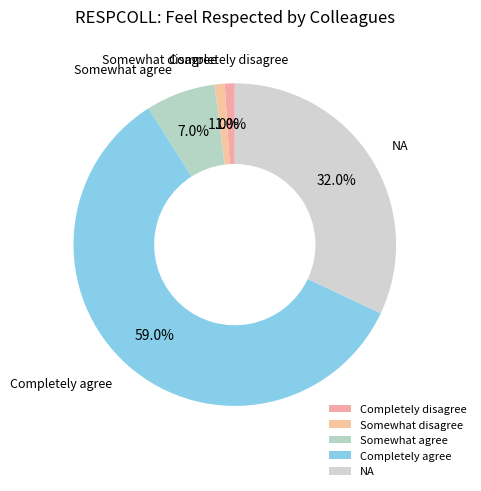

Is there any slice that represents more than half of the pie?

Yes